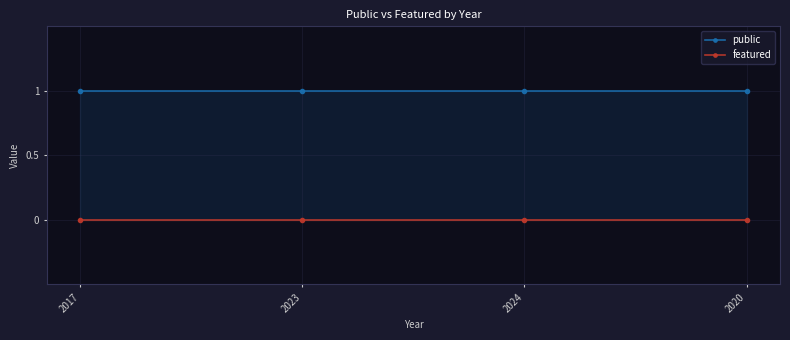

True or false: featured and public cross at least once.

False